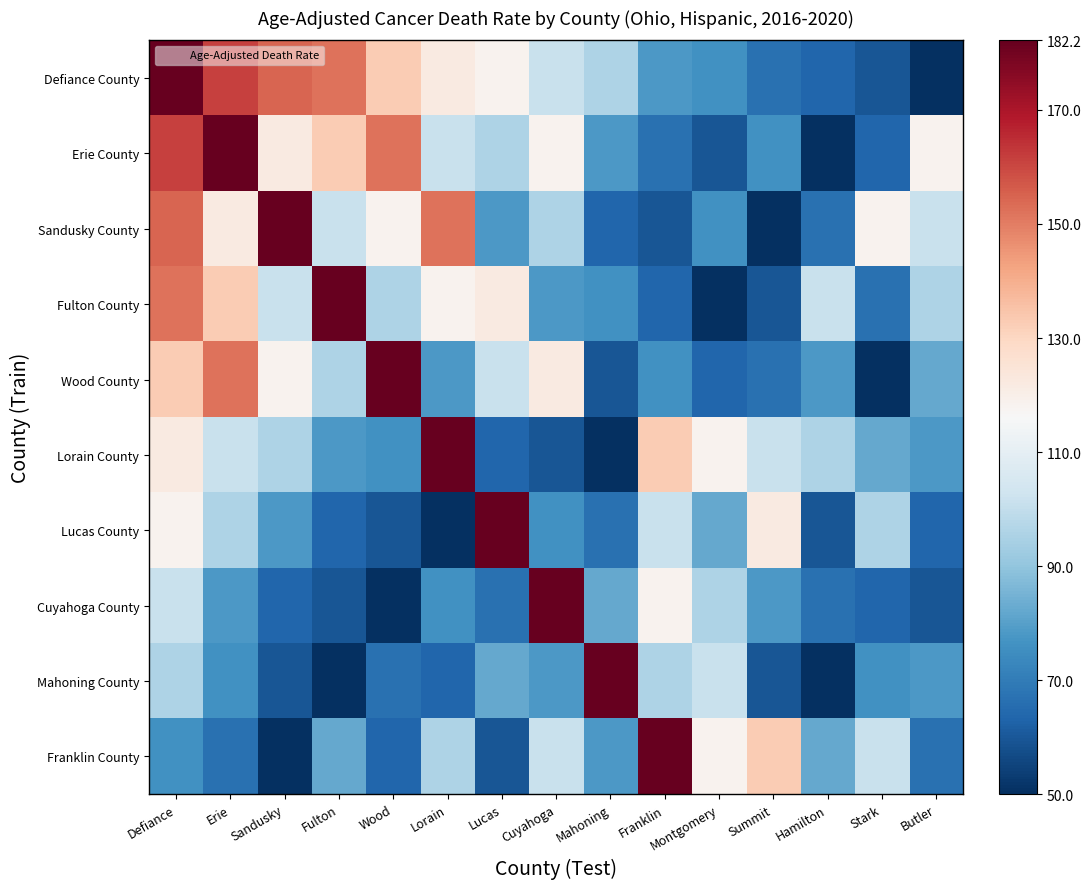

How many categories are shown in the chart?

15